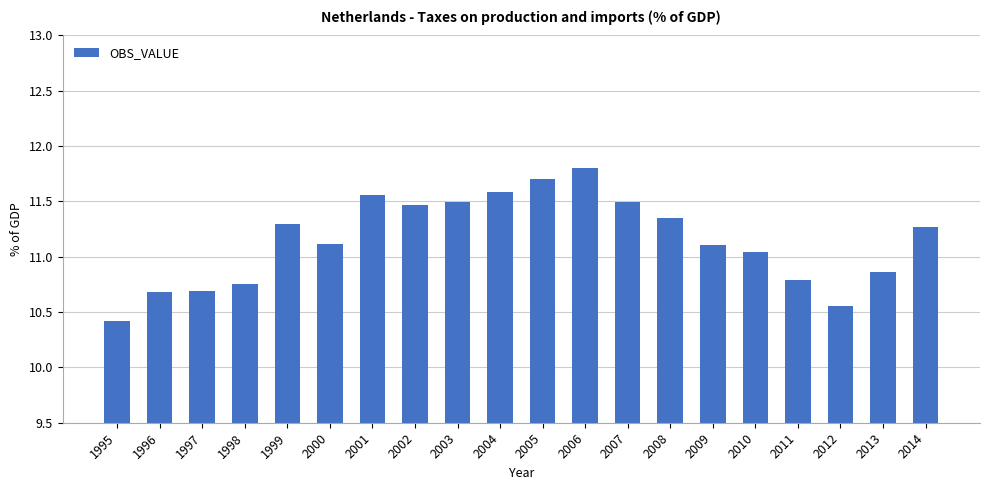

How many categories are shown in the chart?

20